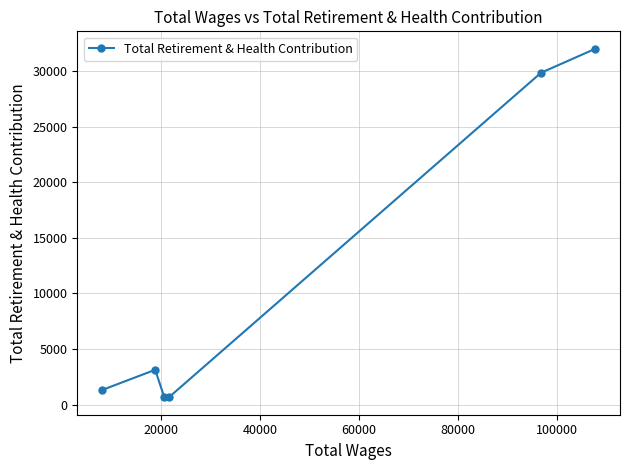

What is the value of the 6th point from the left?

32005